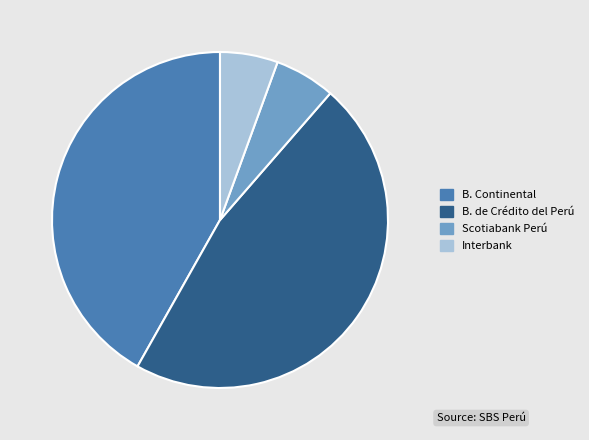

Is there any slice that represents more than half of the pie?

No